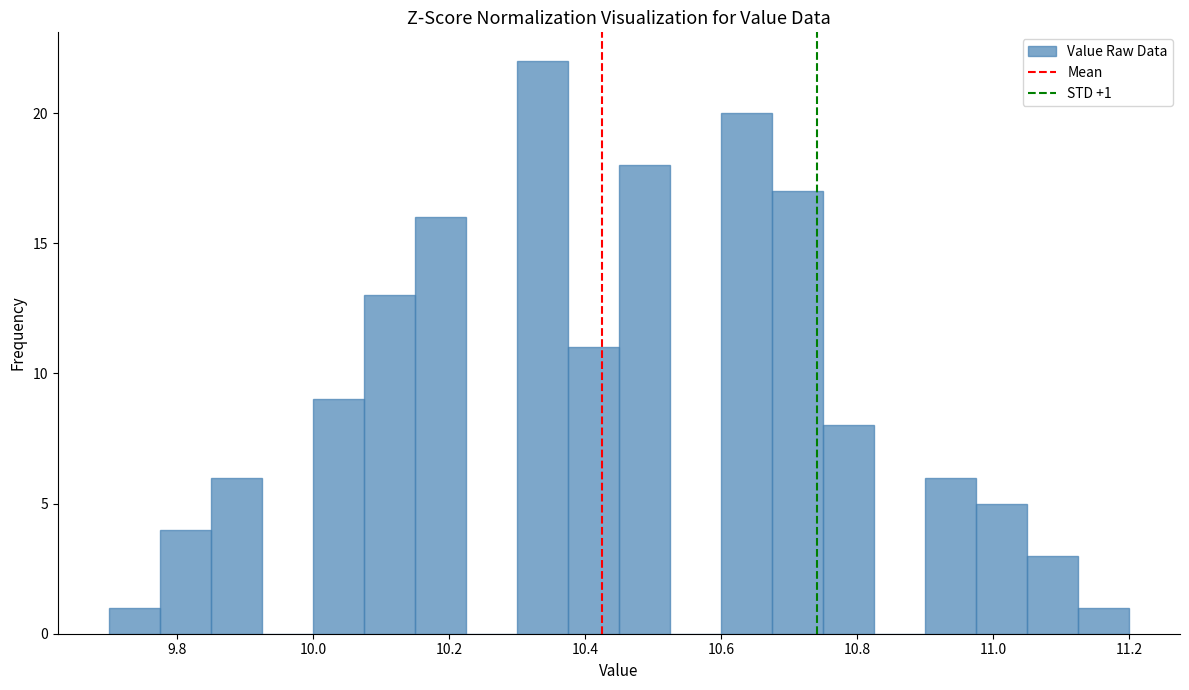

Around what value on the x-axis is the tallest bar? Give the approximate position of its centre, as read against the axis.

10.34